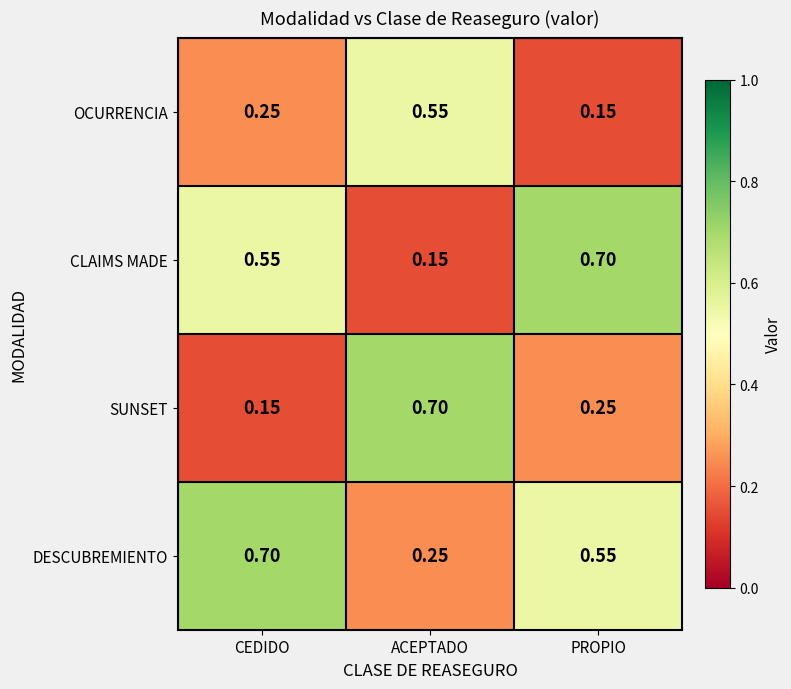

At which label is DESCUBREMIENTO closest to 0?

ACEPTADO